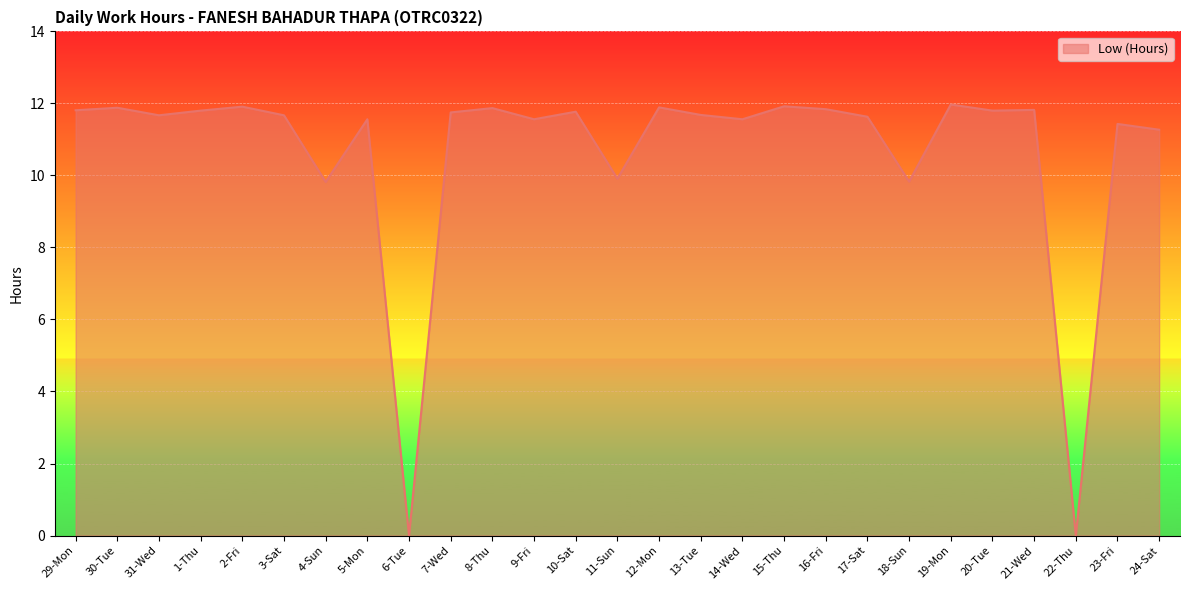

What position from the left is 2-Fri?

5